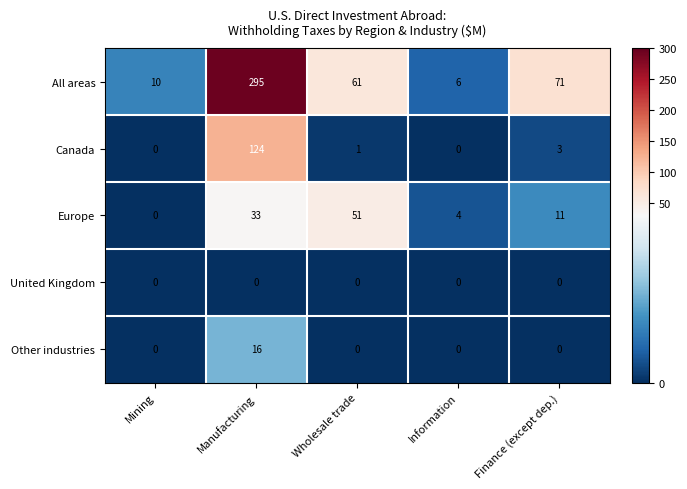

How many series are shown in this chart?

5